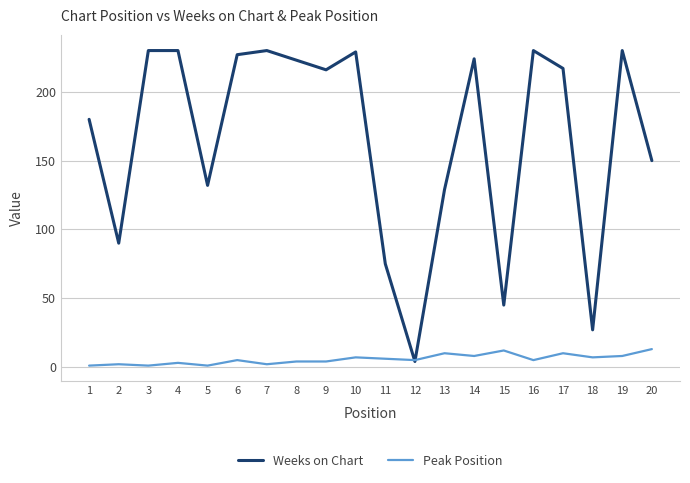

What is the sum of all Weeks on Chart values?

3318